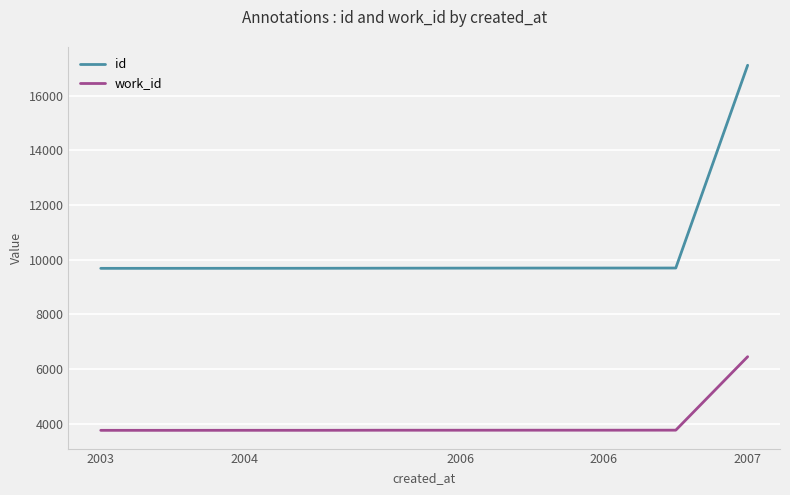

True or false: id and work_id intersect in this chart.

False